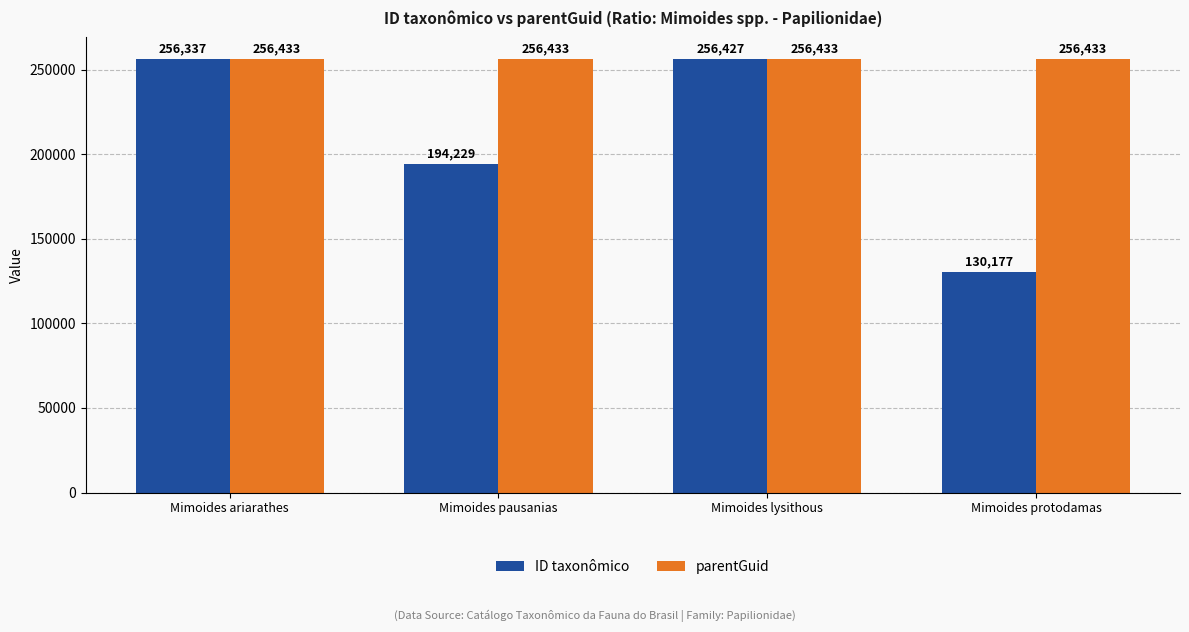

Reading left to right, what are all the values shown in this chart?

ID taxonômico: Mimoides ariarathes=256337	Mimoides pausanias=194229	Mimoides lysithous=256427	Mimoides protodamas=130177
parentGuid: Mimoides ariarathes=256433	Mimoides pausanias=256433	Mimoides lysithous=256433	Mimoides protodamas=256433